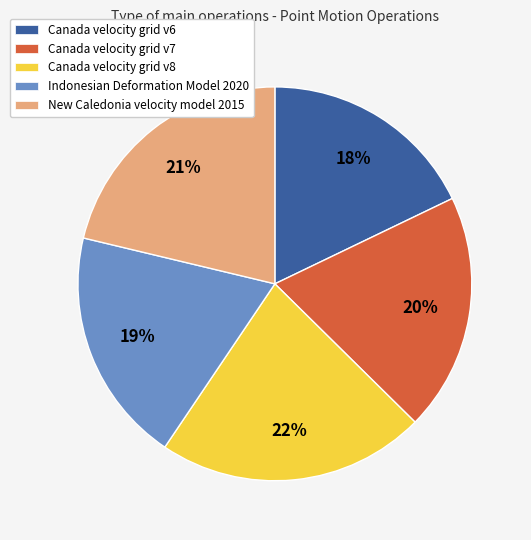

Which has a higher value, Canada velocity grid v6 or Canada velocity grid v8?

Canada velocity grid v8